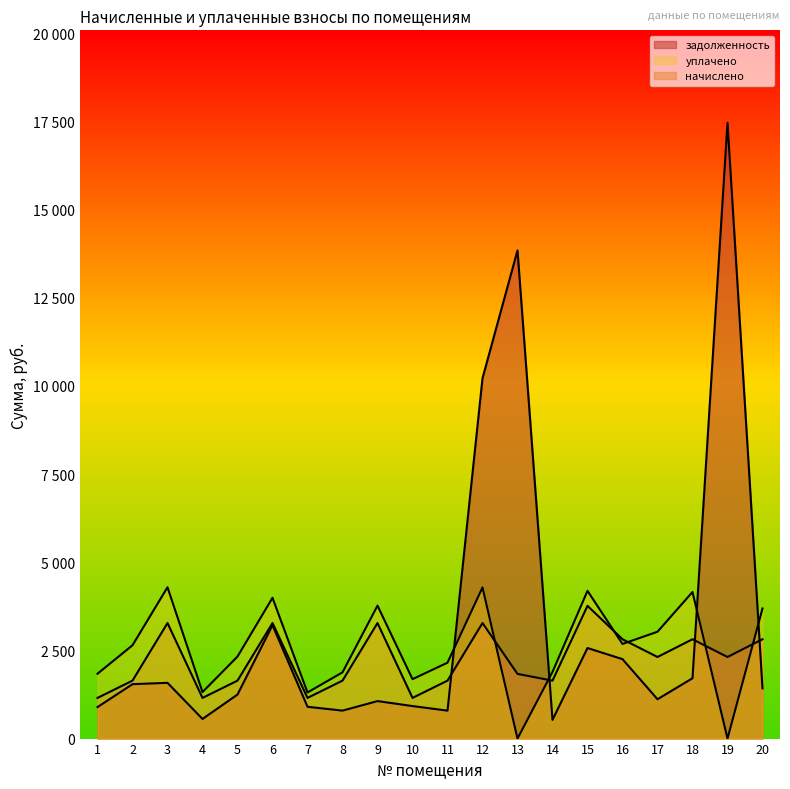

Reading left to right, what are all the values shown in this chart?

задолженность: 893.5	1542.7	1580.5	556.6	1248.5	3215.8	901.7	792.7	1062.9	922.1	792.2	10217.9	13841.5	531.3	2567.8	2252.2	1115.3	1711.0	17462.4	1424.1
начислено: 1153.3	1643.2	3276.1	1153.3	1643.2	3276.1	1153.3	1643.2	3276.1	1153.3	1643.2	3276.1	1833.7	1643.2	3764.0	2816.9	2313.4	2816.9	2313.4	2816.9
уплачено: 1838.7	2645.6	4290.2	1318.0	2325.8	3991.7	1307.0	1877.9	3770.1	1684.1	2151.8	4285.7	0.0	1890.9	4189.0	2682.7	3029.4	4155.8	0.0	3688.8